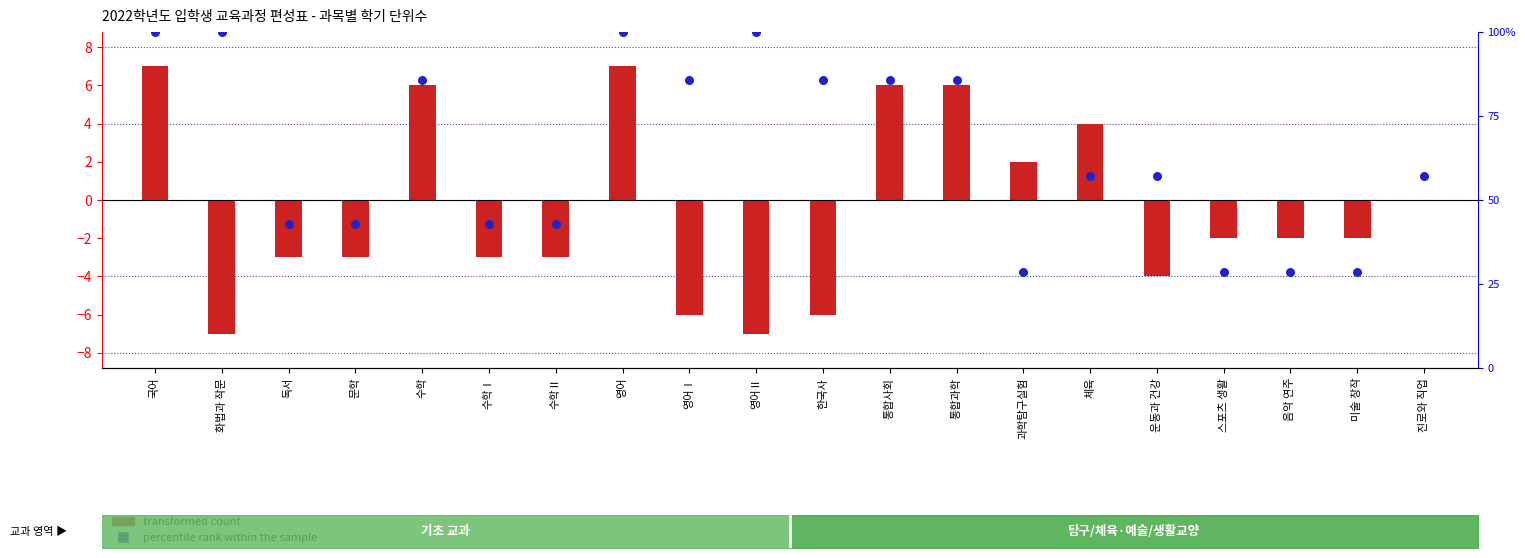

Which series reaches the maximum Y coordinate?

percentile rank within the sample